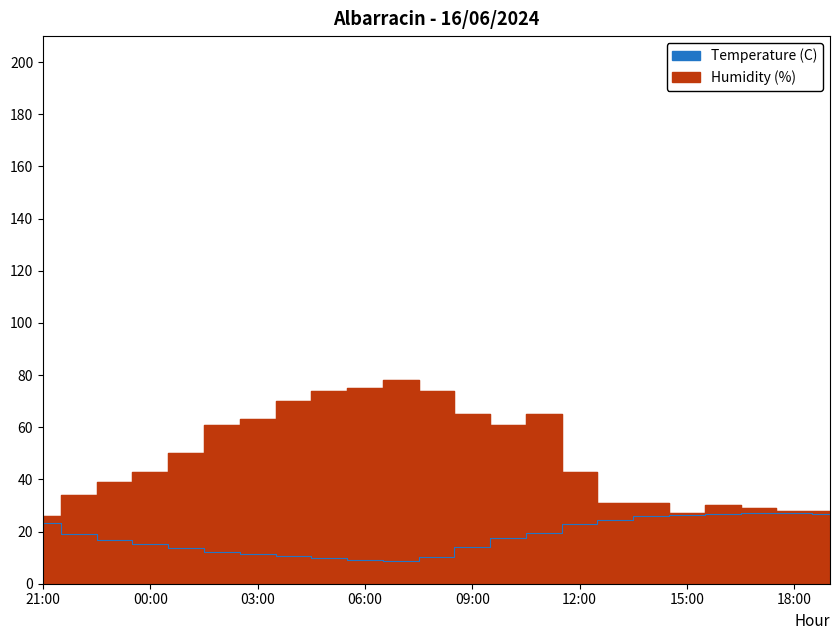

At which category does Humidity (%) reach its first local valley?

10:00